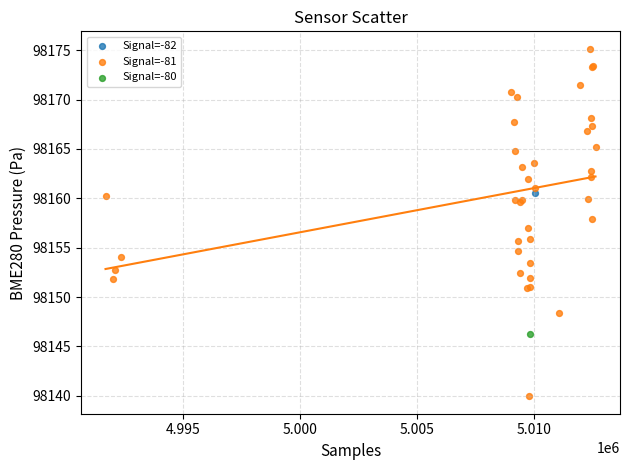

What are all the series names shown in the legend?

Signal=-82, Signal=-81, Signal=-80